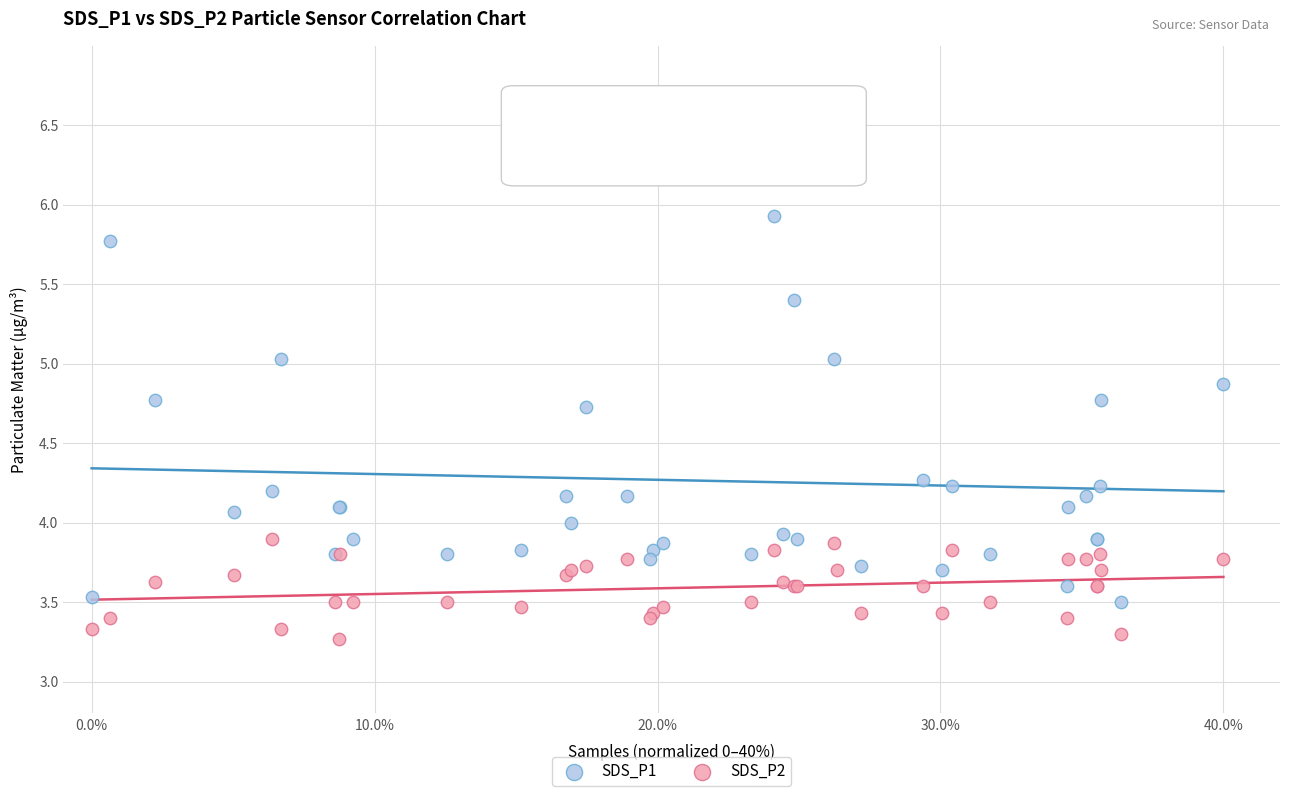

Which series has the widest spread of Y values?

SDS_P1